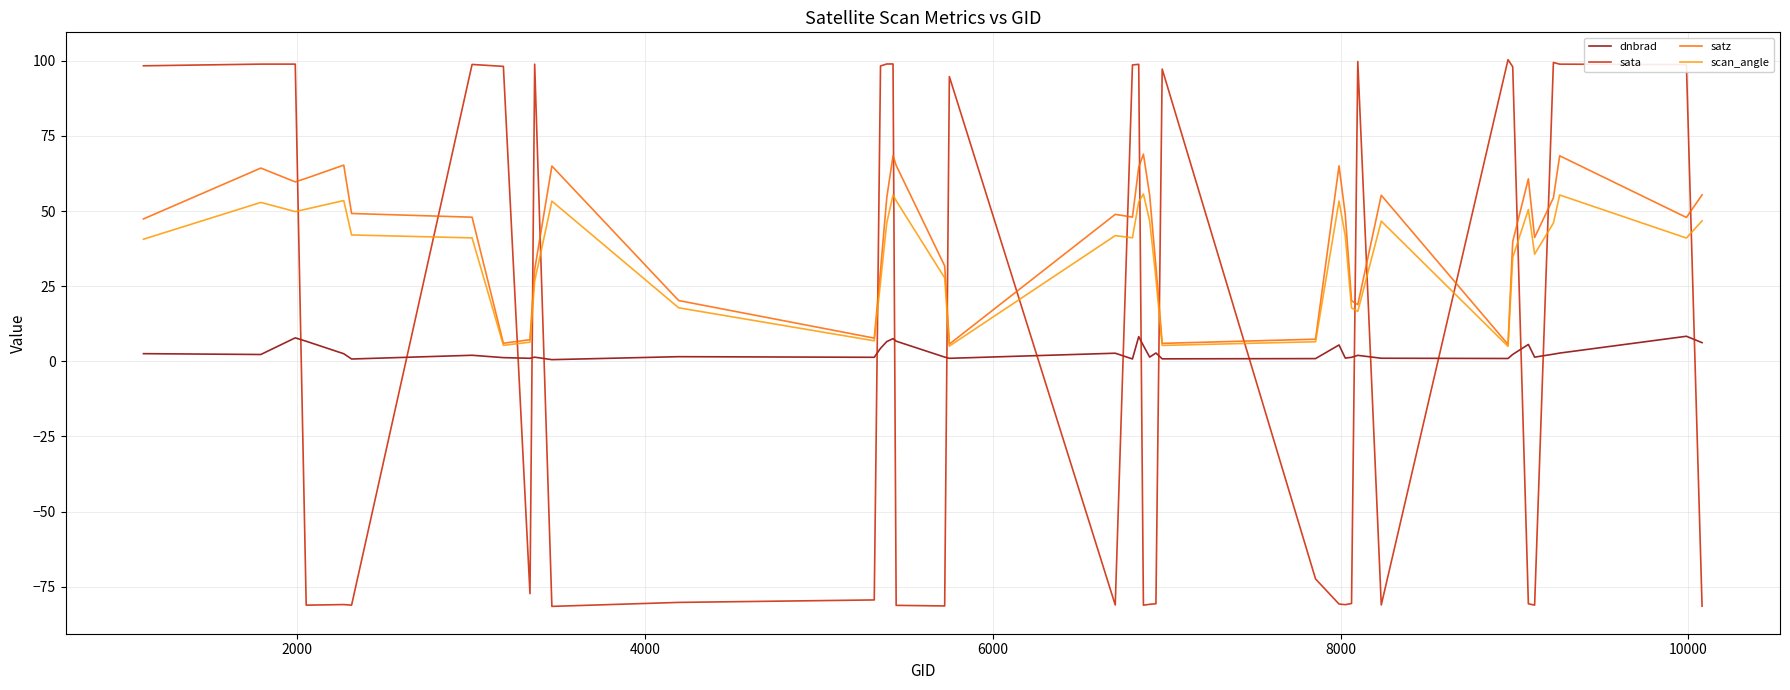

How many times do scan_angle and sata cross each other?

19